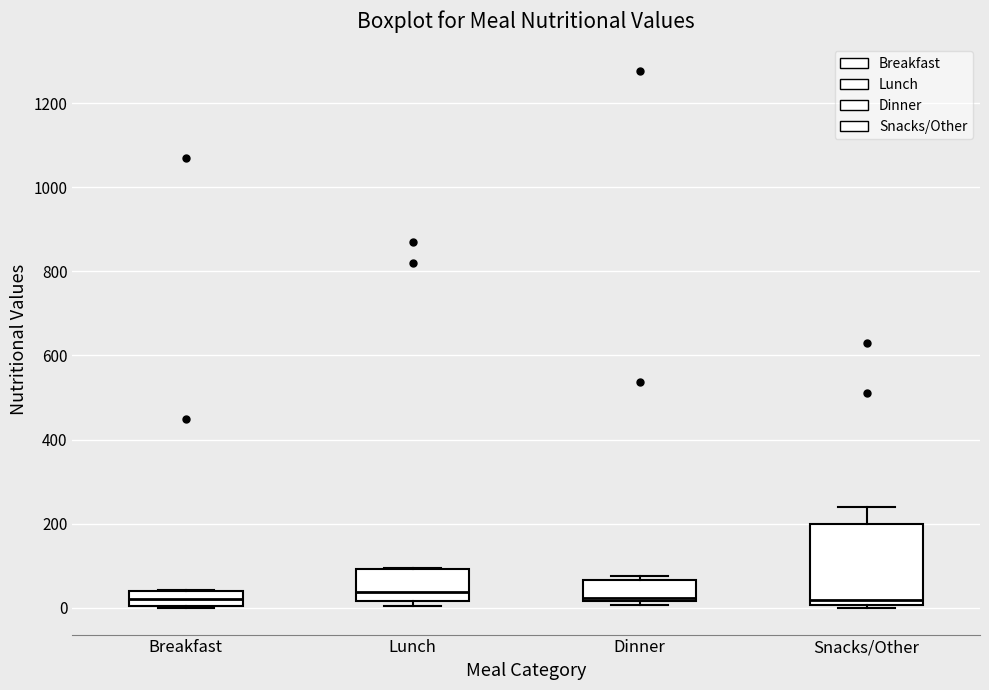

Reading left to right, transcribe this box plot: for each box, give where its median line is, the range the box spans, and where its two whiskers end, as read against the y-axis. The values are not printed on the chart, so give them approximately, as read against the axis.

Breakfast: median 20, box 0 to 40, whiskers 0 to 40
Lunch: median 40, box 20 to 100, whiskers 0 to 100
Dinner: median 20 (just above the box's lower edge), box 20 to 60, whiskers 0 to 80
Snacks/Other: median 20, box 0 to 200, whiskers 0 (just below the box's lower edge) to 240